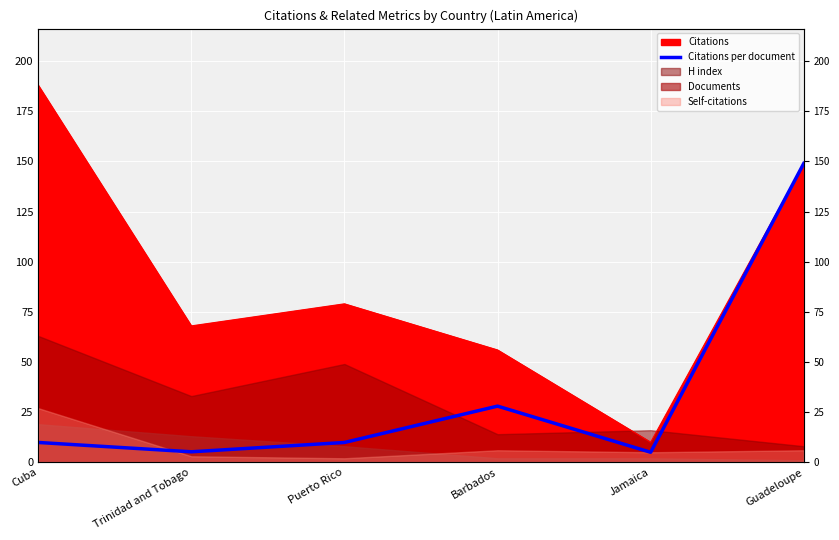

True or false: the data has more than 1 interior local peaks.

False